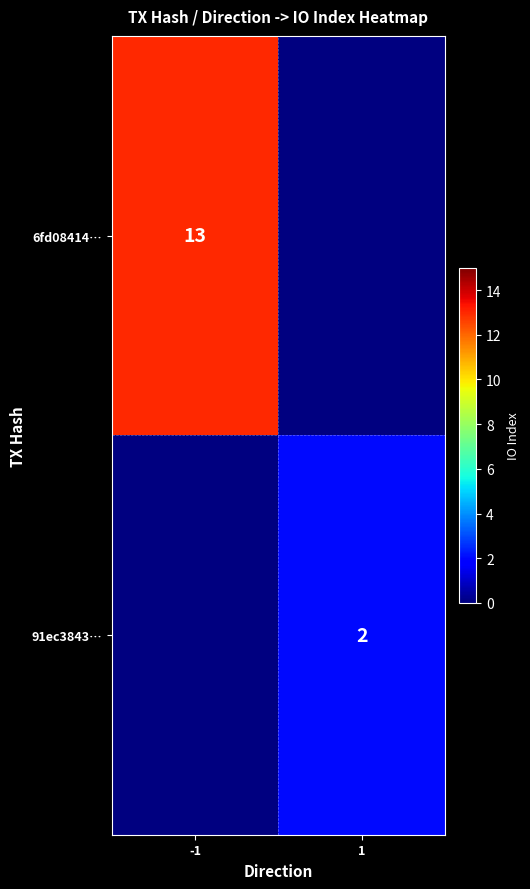

Is it true that 91ec3843… equals 3 at 1?

False